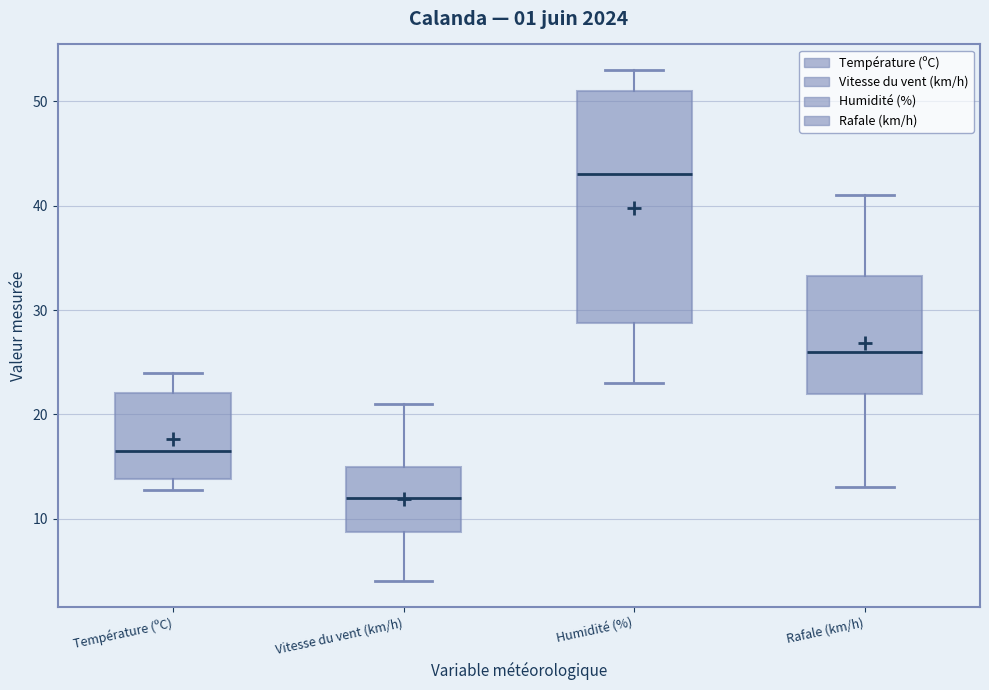

Reading left to right, transcribe this box plot: for each box, give where its median line is, the range the box spans, and where its two whiskers end, as read against the y-axis. The values are not printed on the chart, so give them approximately, as read against the axis.

Température (ºC): median 17, box 14 to 22, whiskers 13 to 24
Vitesse du vent (km/h): median 12, box 9 to 15, whiskers 4 to 21
Humidité (%): median 43, box 29 to 51, whiskers 23 to 53
Rafale (km/h): median 26, box 22 to 33, whiskers 13 to 41